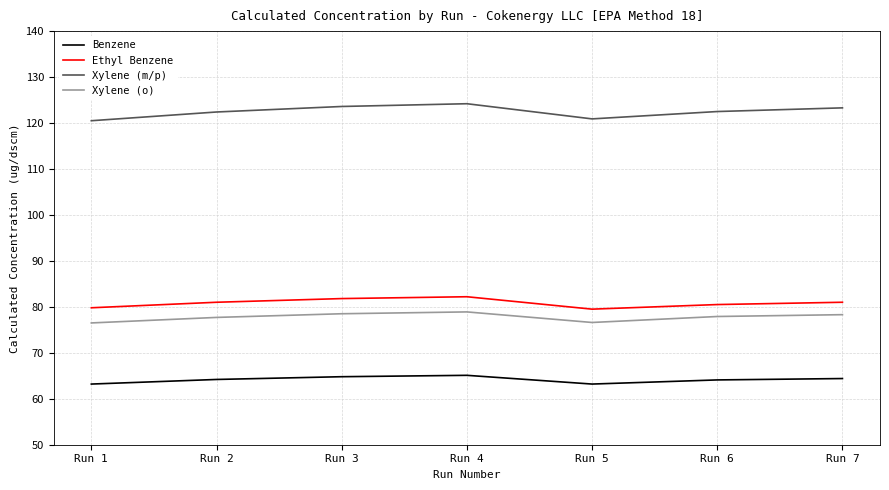

True or false: Ethyl Benzene and Xylene (m/p) intersect in this chart.

False